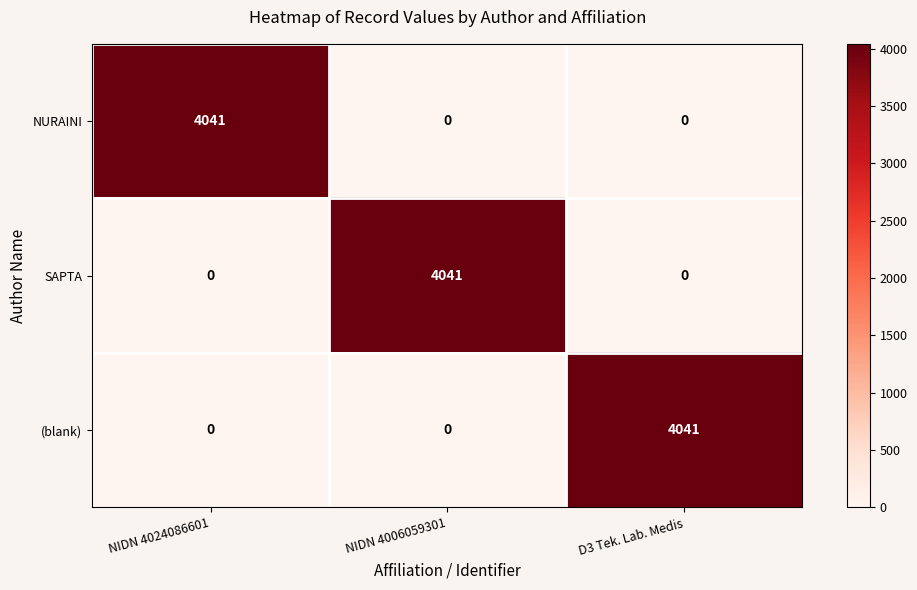

What is the difference between the highest and lowest values at NIDN 4006059301?

4041